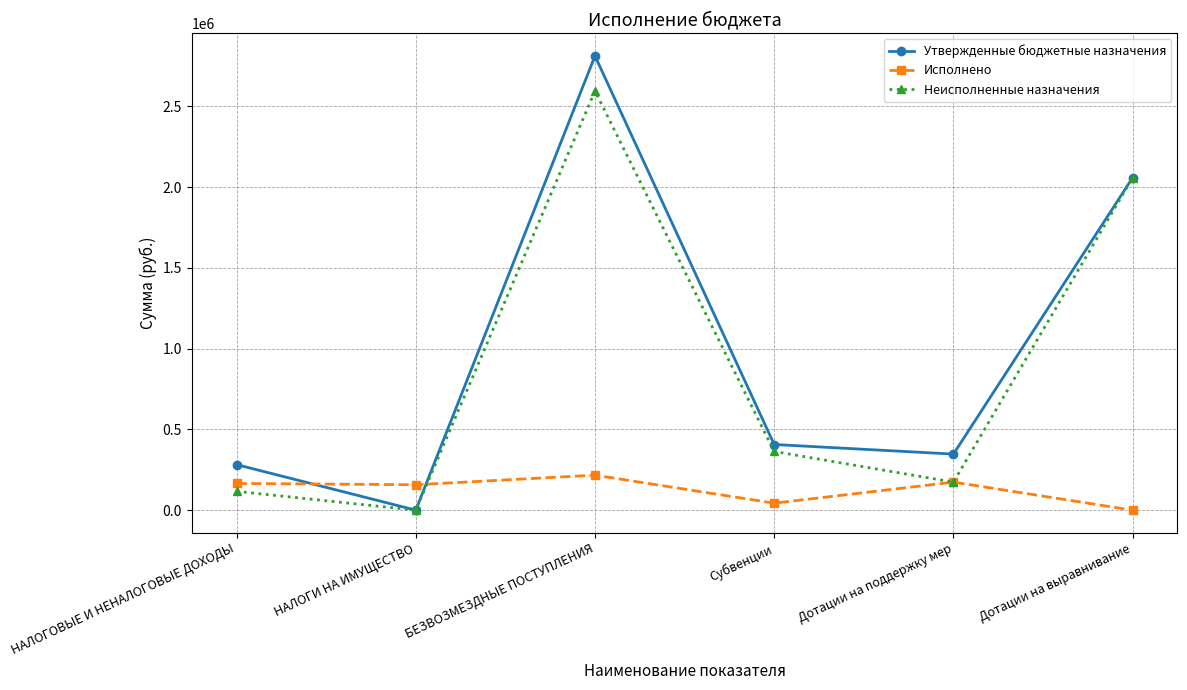

What is the maximum value shown in the chart?

2812486.0